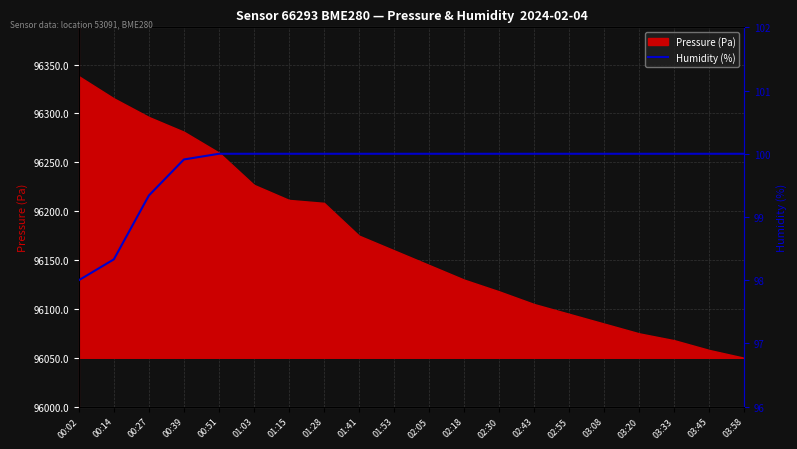

Is it true that Pressure (Pa) equals 54696.9 at 03:20?

False